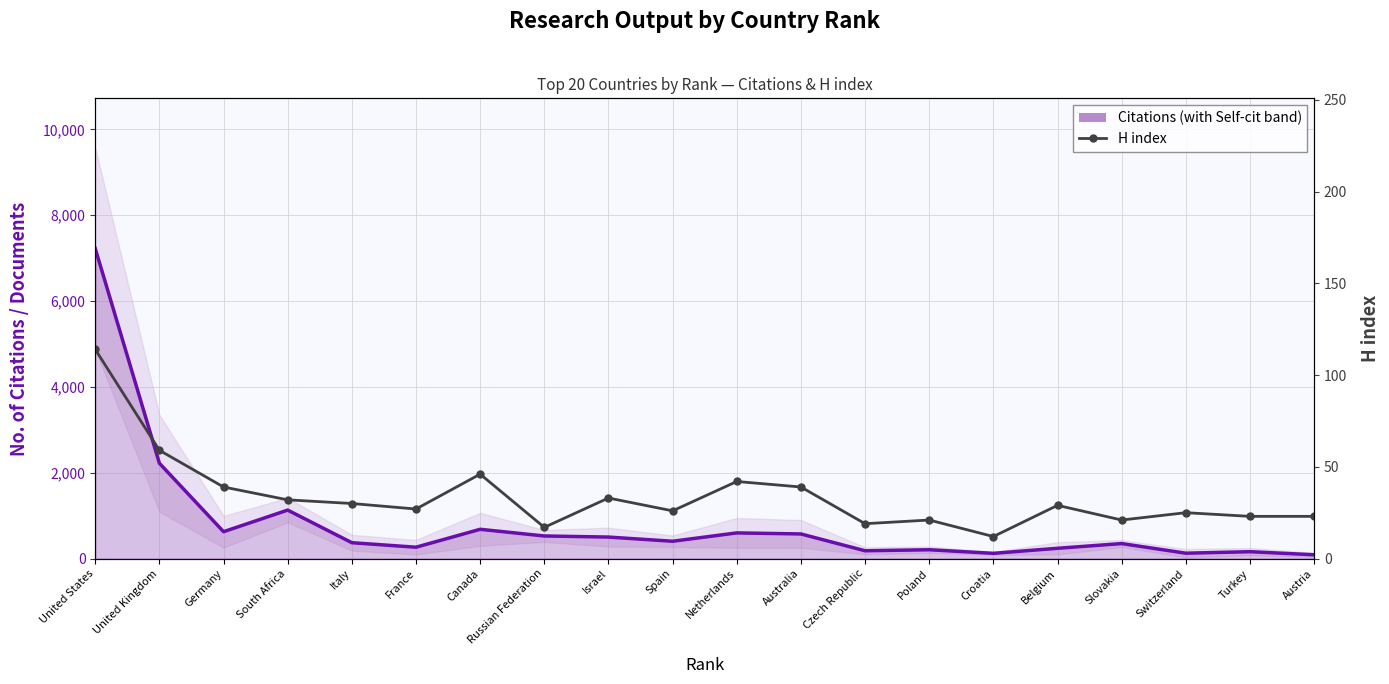

Reading right to left, extract all data points from this chart.

Citations (smoothed band): Austria=88.5	Turkey=160.0	Switzerland=125.0	Slovakia=349.5	Belgium=239.5	Croatia=122.0	Poland=205.5	Czech Republic=181.5	Australia=573.5	Netherlands=598.0	Spain=403.5	Israel=501.0	Russian Federation=526.5	Canada=682.0	France=264.5	Italy=369.5	South Africa=1129.5	Germany=626.0	United Kingdom=2221.5	United States=7226.5
H index: Austria=23.0	Turkey=23.0	Switzerland=25.0	Slovakia=21.0	Belgium=29.0	Croatia=12.0	Poland=21.0	Czech Republic=19.0	Australia=39.0	Netherlands=42.0	Spain=26.0	Israel=33.0	Russian Federation=17.0	Canada=46.0	France=27.0	Italy=30.0	South Africa=32.0	Germany=39.0	United Kingdom=59.0	United States=114.0